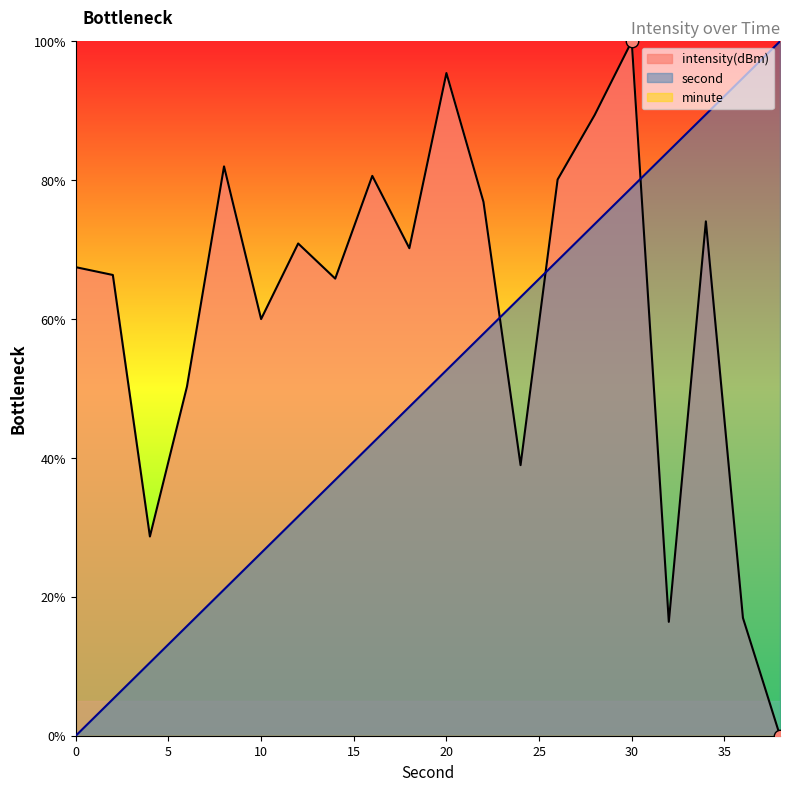

Which series reaches the maximum Y coordinate?

second